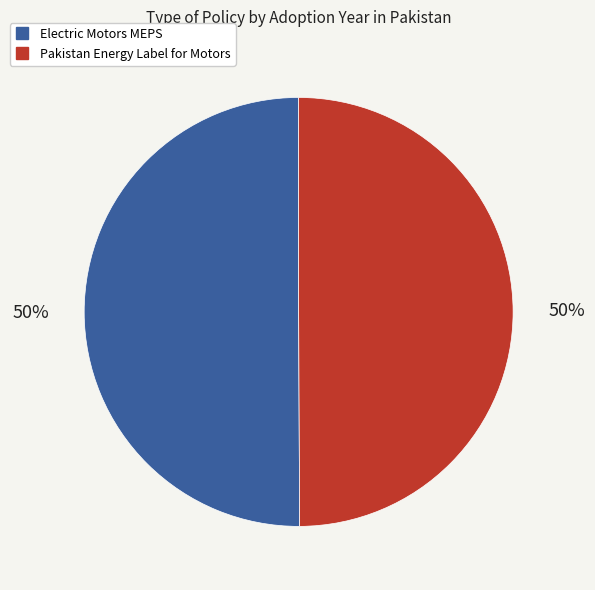

To the nearest percent, what is the average slice percentage?

50%